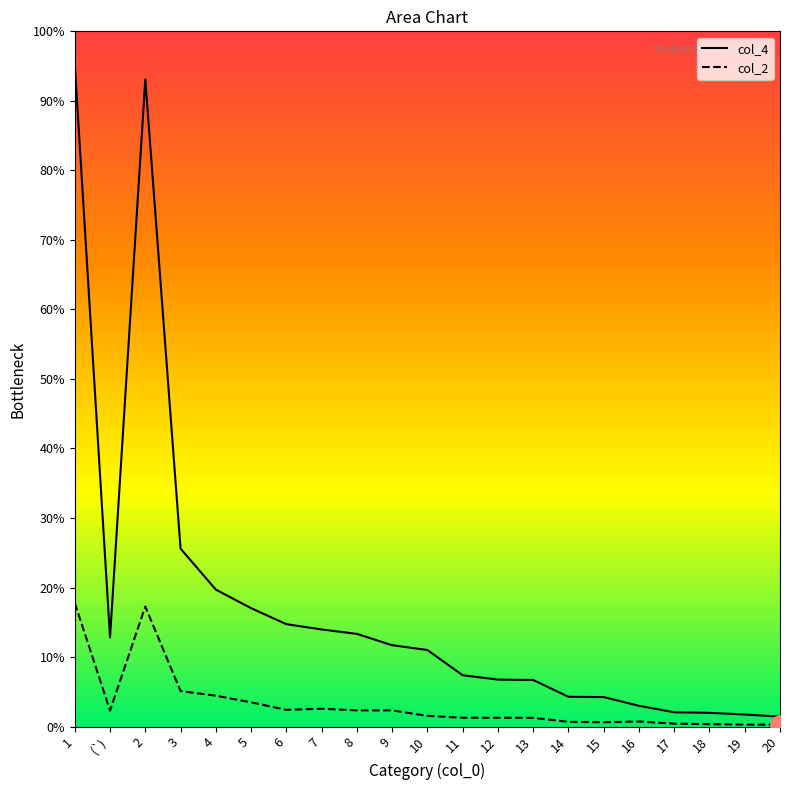

List the series in order of their overall mean, highest first.

col_4, col_2